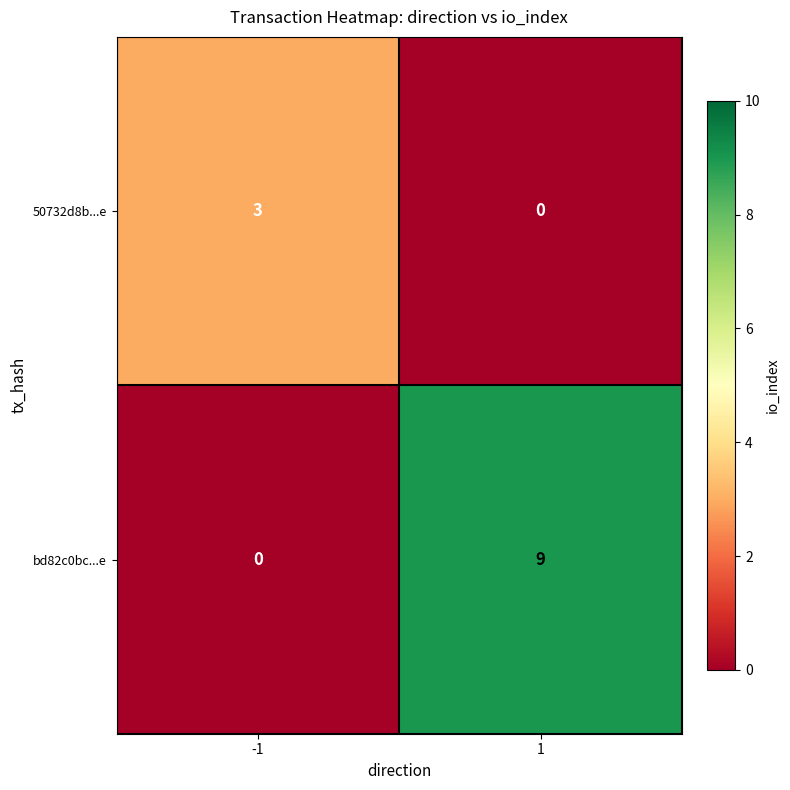

What is the maximum value for 50732d8b...e?

3